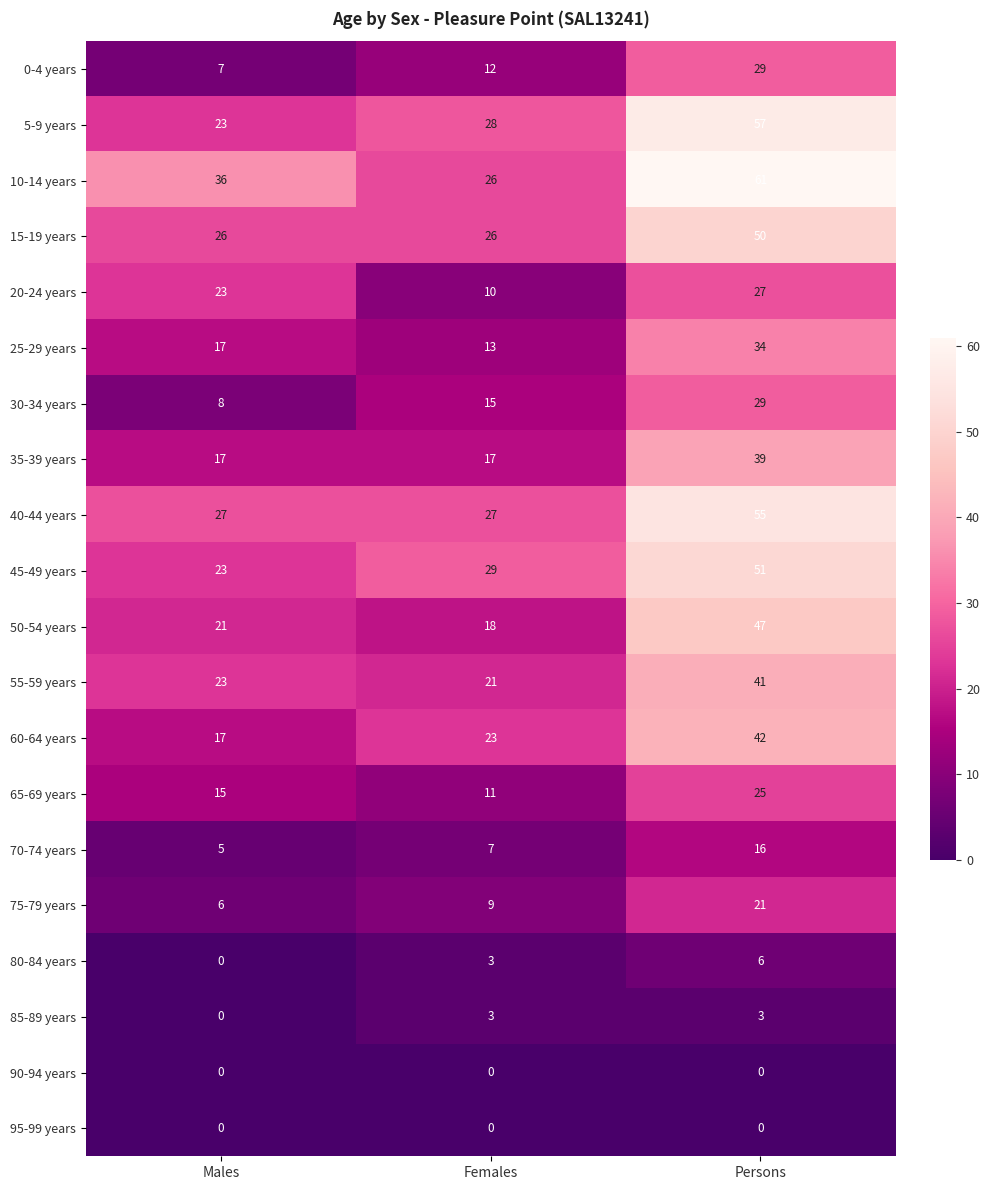

The 5-9 years series shows 28 at Females. True or false?

True